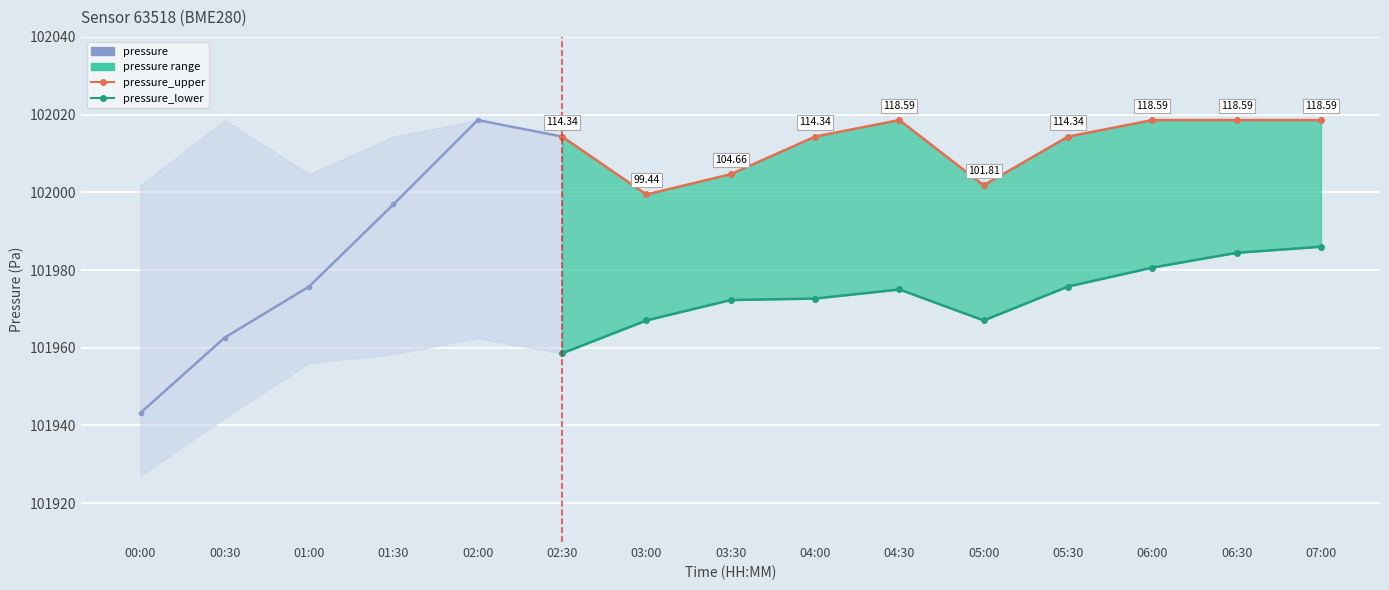

What is the label of the 2nd point from the left?

00:30